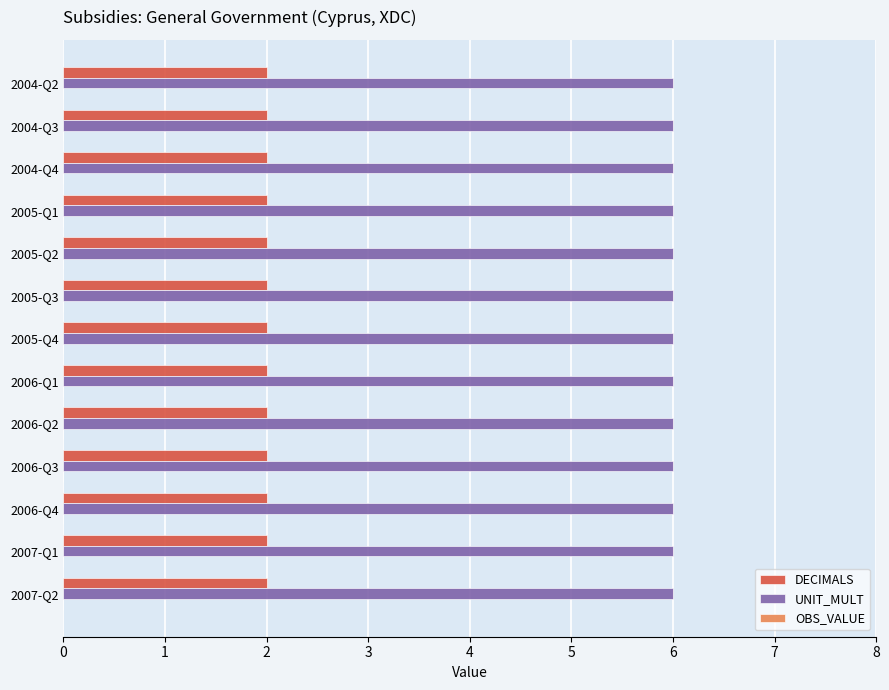

The value of UNIT_MULT at 2004-Q2 is 3. True or false?

False